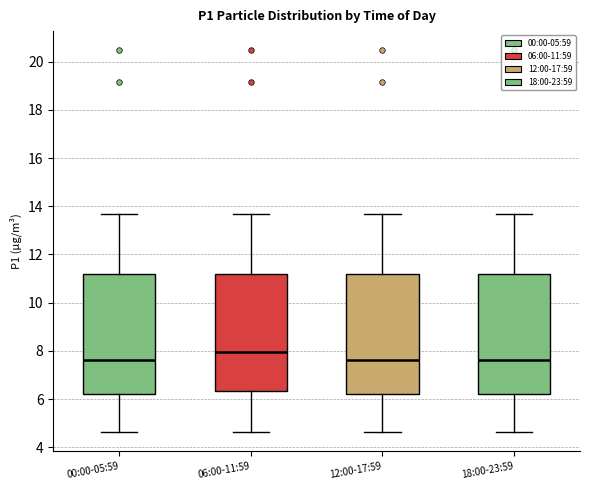

Reading left to right, read every box against the y-axis: the position of its median line, the range the box covers, and the ends of its whiskers. The values are not printed on the chart, so give them approximately, as read against the axis.

00:00-05:59: median 7.6, box 6.2 to 11.2, whiskers 4.6 to 13.6
06:00-11:59: median 8.0, box 6.4 to 11.2, whiskers 4.6 to 13.6
12:00-17:59: median 7.6, box 6.2 to 11.2, whiskers 4.6 to 13.6
18:00-23:59: median 7.6, box 6.2 to 11.2, whiskers 4.6 to 13.6